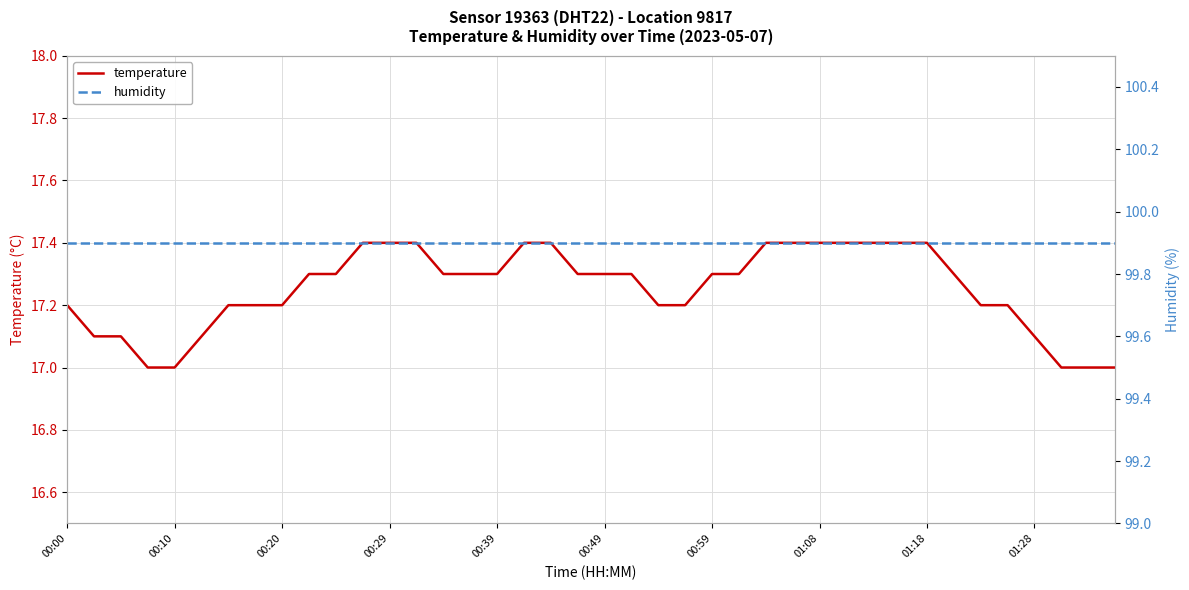

Reading left to right, transcribe all the data shown in this chart.

temperature: 17.2	17.1	17.1	17.0	17.0	17.1	17.2	17.2	17.2	17.3	17.3	17.4	17.4	17.4	17.3	17.3	17.3	17.4	17.4	17.3	17.3	17.3	17.2	17.2	17.3	17.3	17.4	17.4	17.4	17.4	17.4	17.4	17.4	17.3	17.2	17.2	17.1	17.0	17.0	17.0
humidity: 99.9	99.9	99.9	99.9	99.9	99.9	99.9	99.9	99.9	99.9	99.9	99.9	99.9	99.9	99.9	99.9	99.9	99.9	99.9	99.9	99.9	99.9	99.9	99.9	99.9	99.9	99.9	99.9	99.9	99.9	99.9	99.9	99.9	99.9	99.9	99.9	99.9	99.9	99.9	99.9